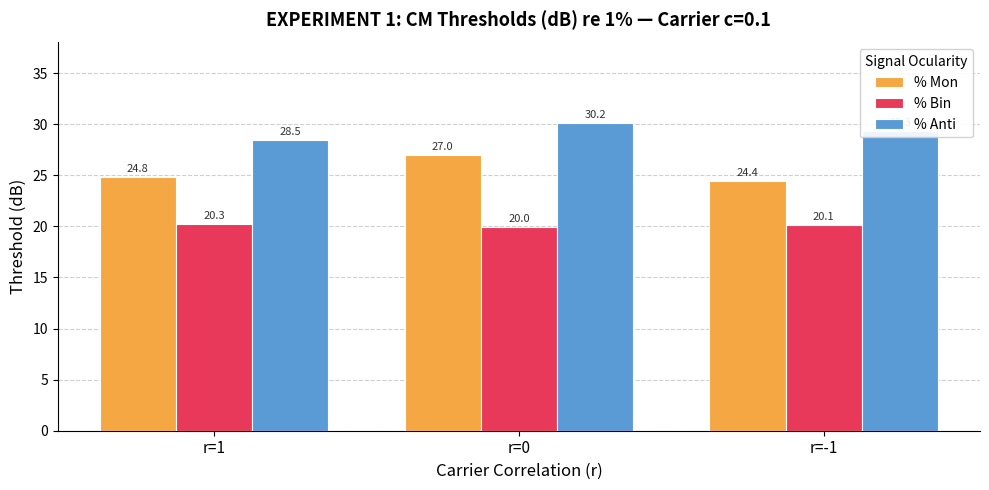

What is the total value across all series at r=-1?

73.9